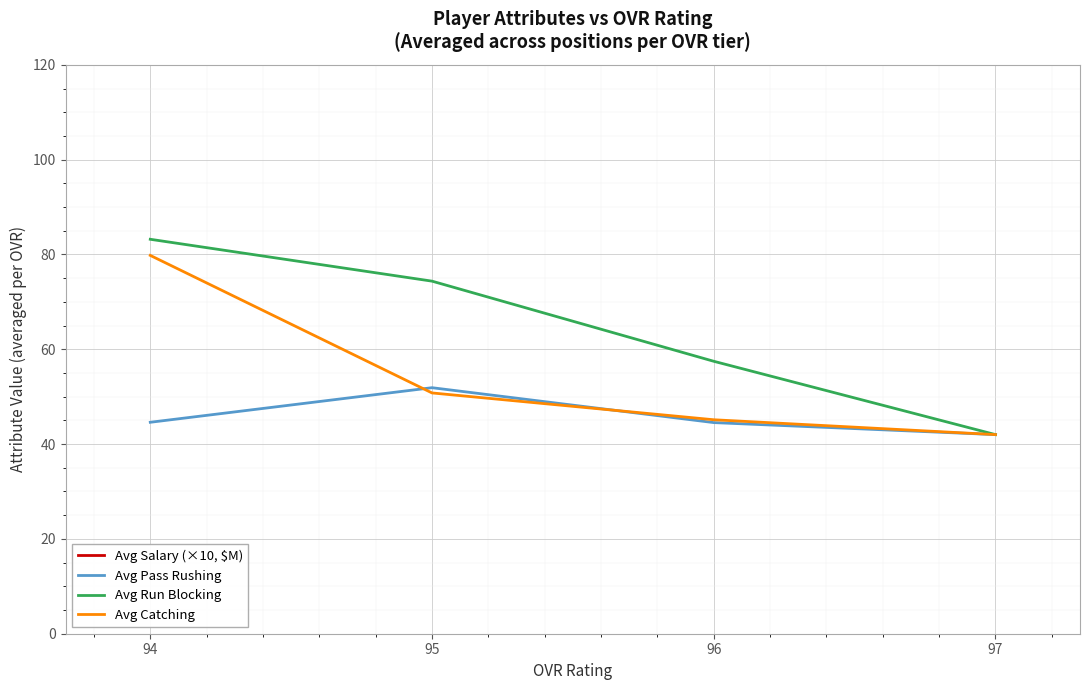

Which category has the lowest value across all series?

97